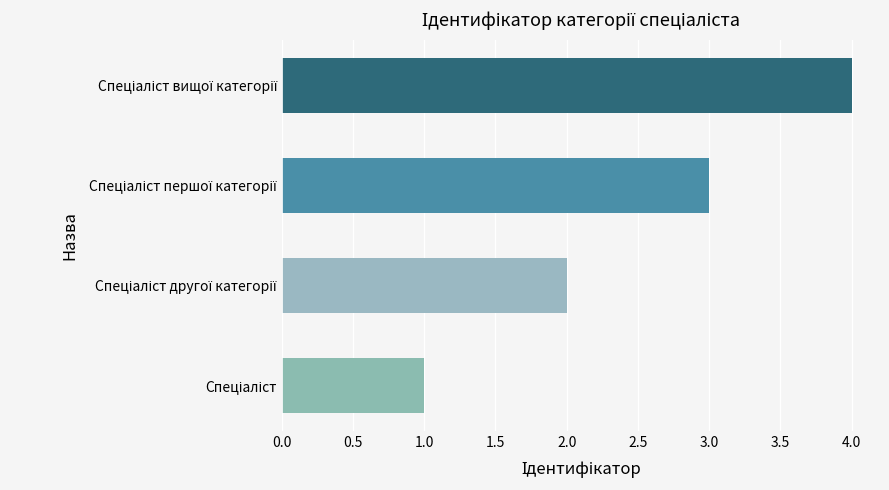

How many series are shown in this chart?

1